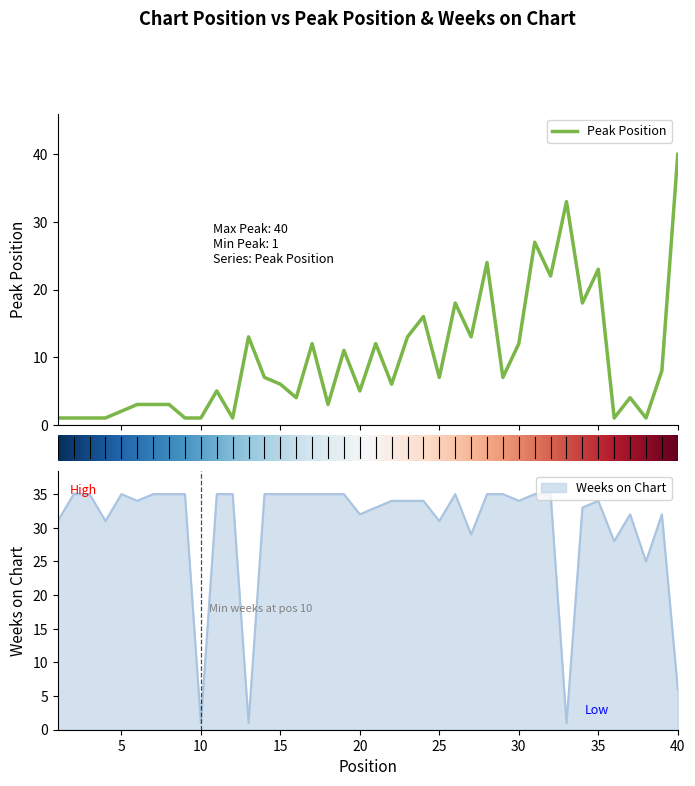

What is the value of the Peak Position point at the 39th from the left?

8